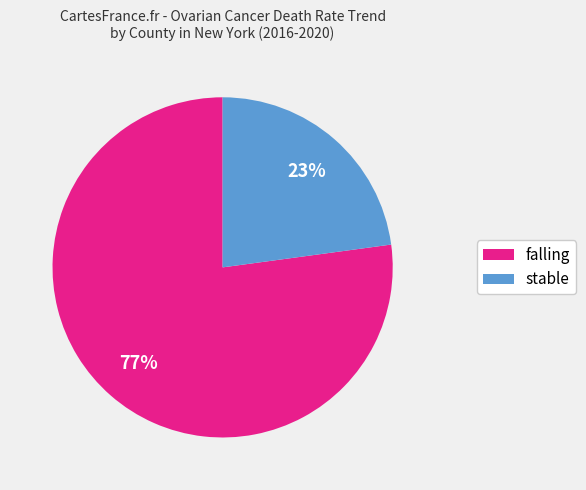

To the nearest percent, what is the difference between the largest and smallest slice percentages?

54%